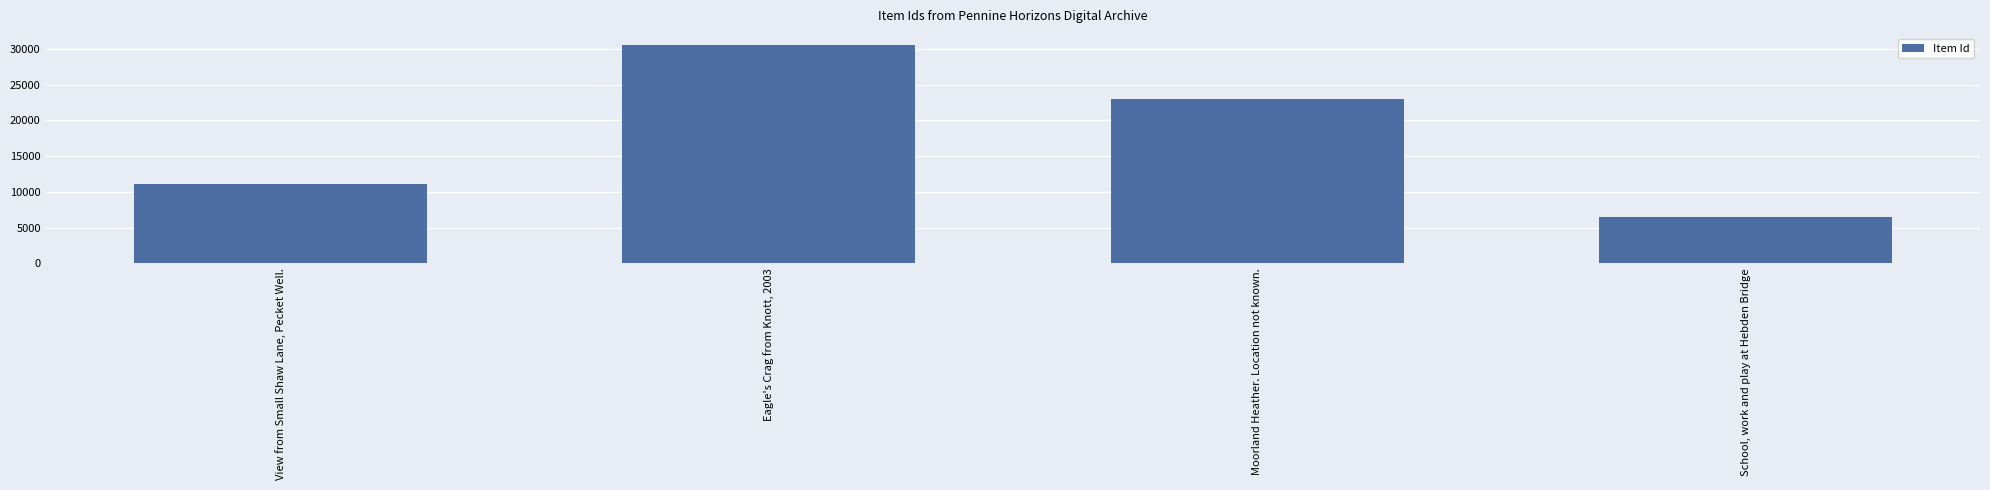

Is it true that the value at Eagle's Crag from Knott, 2003 is 46068?

False